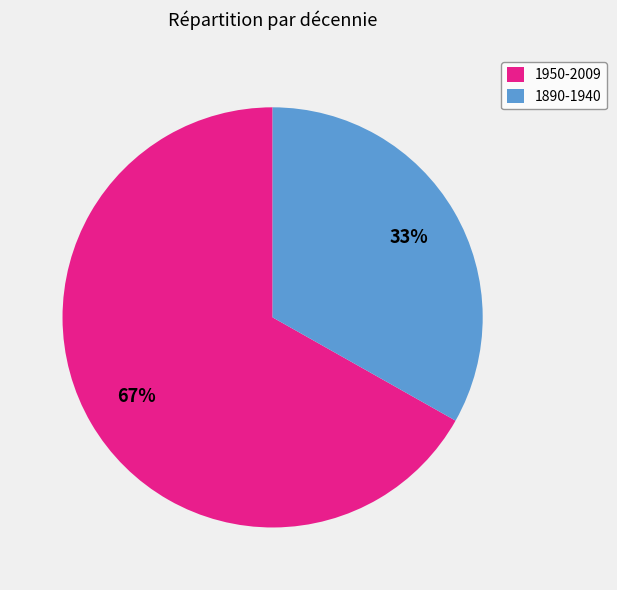

Is it true that 1890-1940 is 39% of the pie?

False